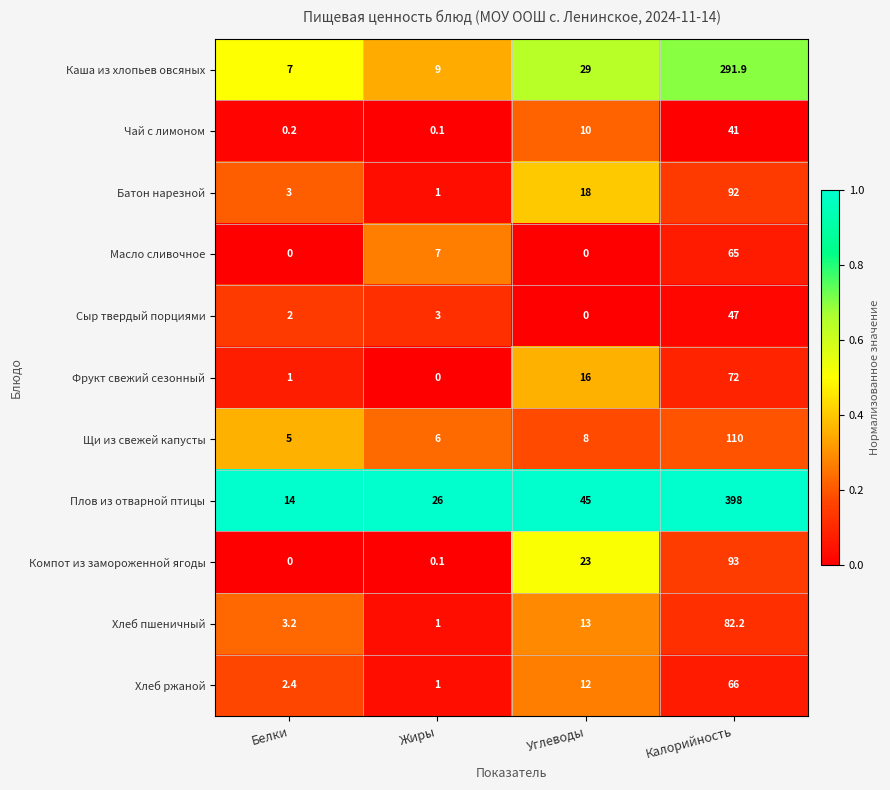

Which series changed the most between Белки and Жиры?

Плов из отварной птицы